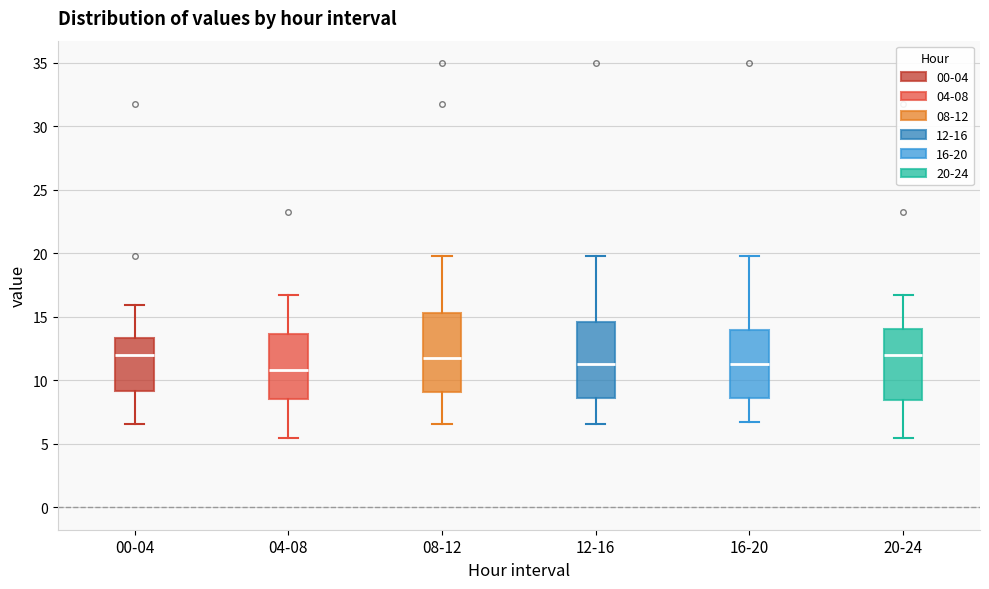

Where does the upper whisker of the box for 00-04 end on the y-axis? The values are not printed on the chart, so give them approximately, as read against the axis.

16.0